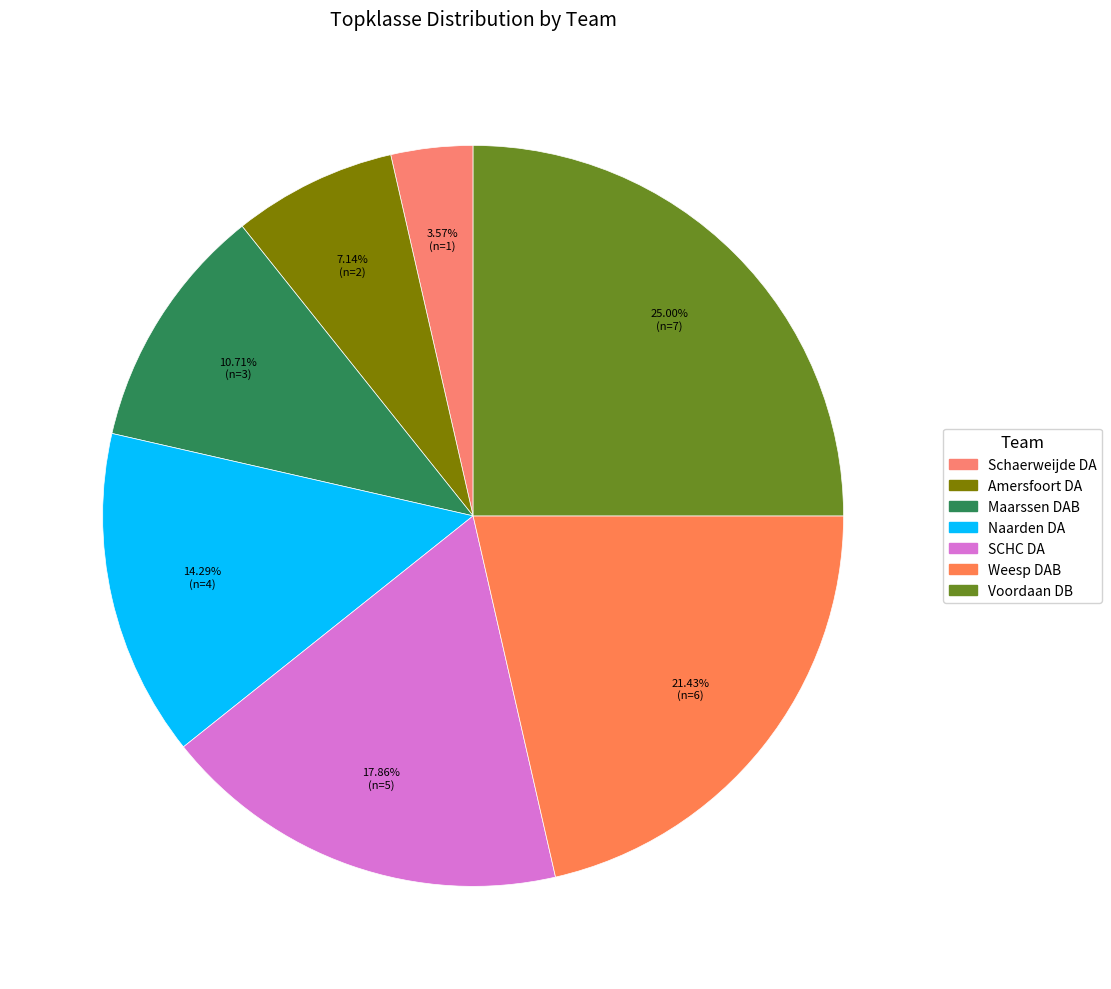

To the nearest percent, what is the difference between the largest and smallest slice percentages?

21%